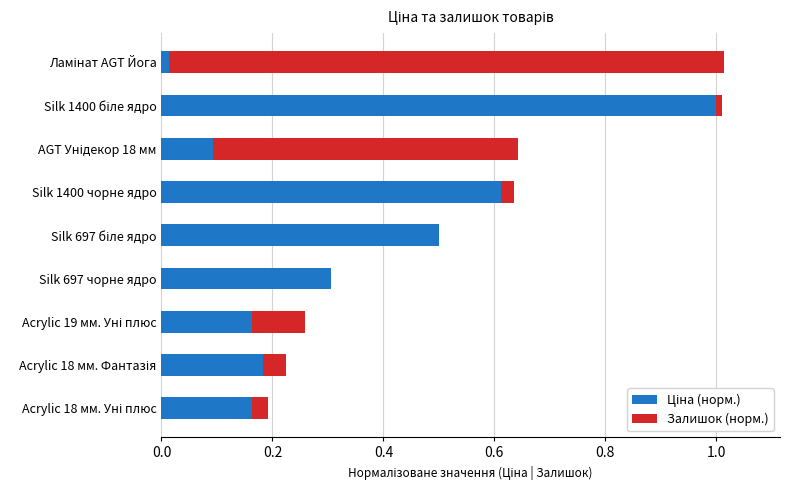

Rank the series by their average value, from lowest to highest.

Залишок (норм.), Ціна (норм.)